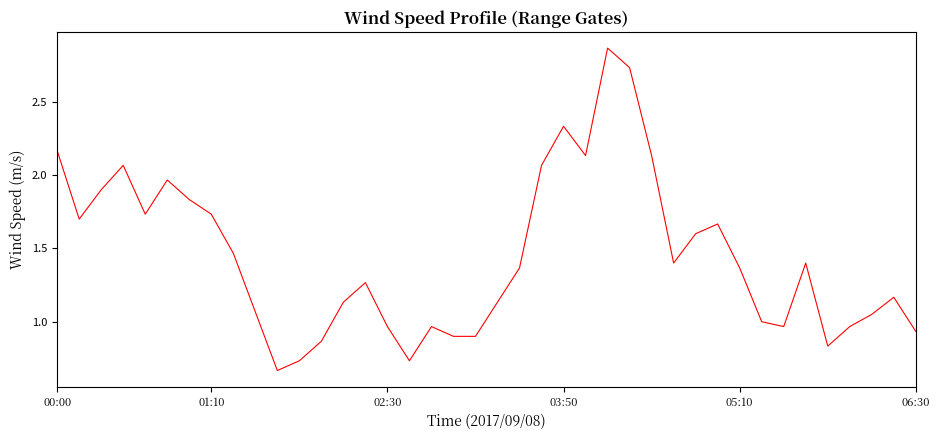

List the labels in order of value, smallest first.

10, 11, 16, 35, 12, 18, 19, 39, 36, 15, 17, 33, 32, 37, 9, 13, 20, 38, 14, 21, 31, 28, 34, 8, 29, 30, 01:10, 7, 05:10, 6, 02:30, 06:30, 22, 03:50, 24, 27, 00:00, 23, 26, 25